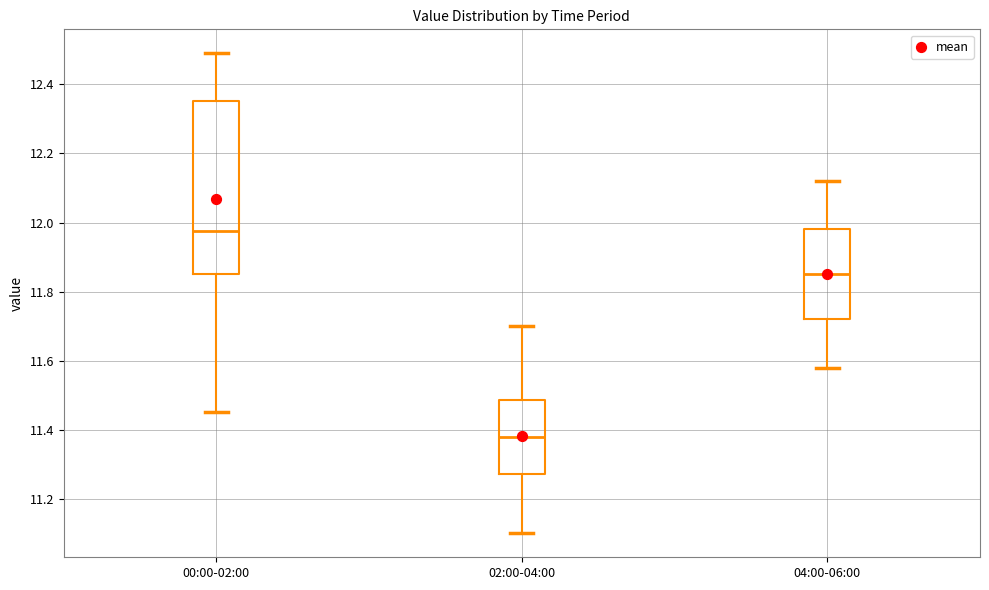

Which box's median line is the lowest?

02:00-04:00